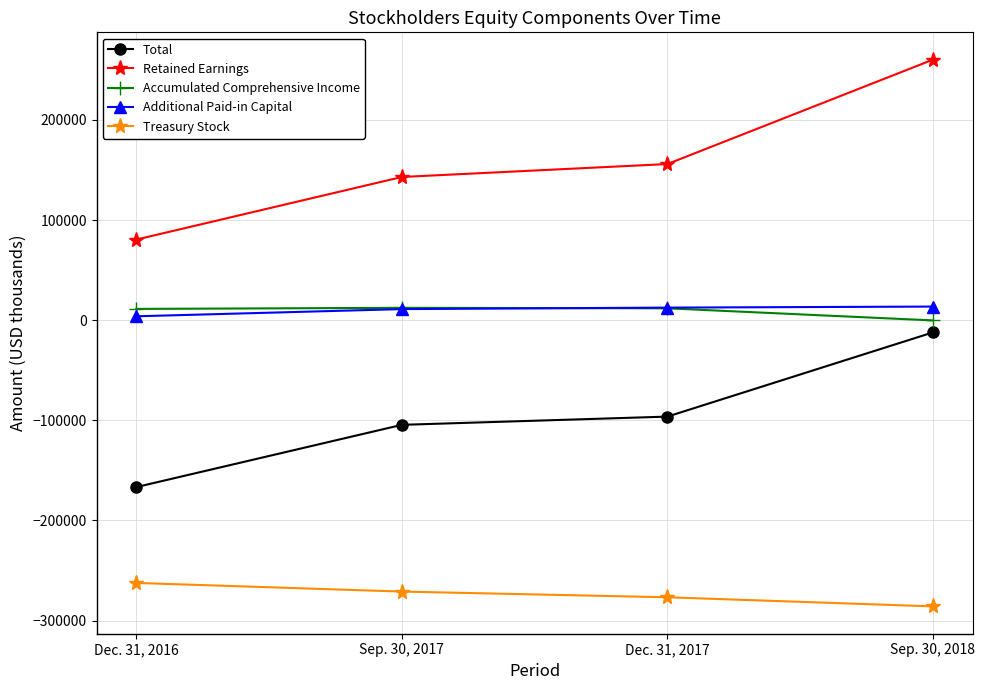

Rank the categories by Additional Paid-in Capital value from lowest to highest.

Dec. 31, 2016, Sep. 30, 2017, Dec. 31, 2017, Sep. 30, 2018